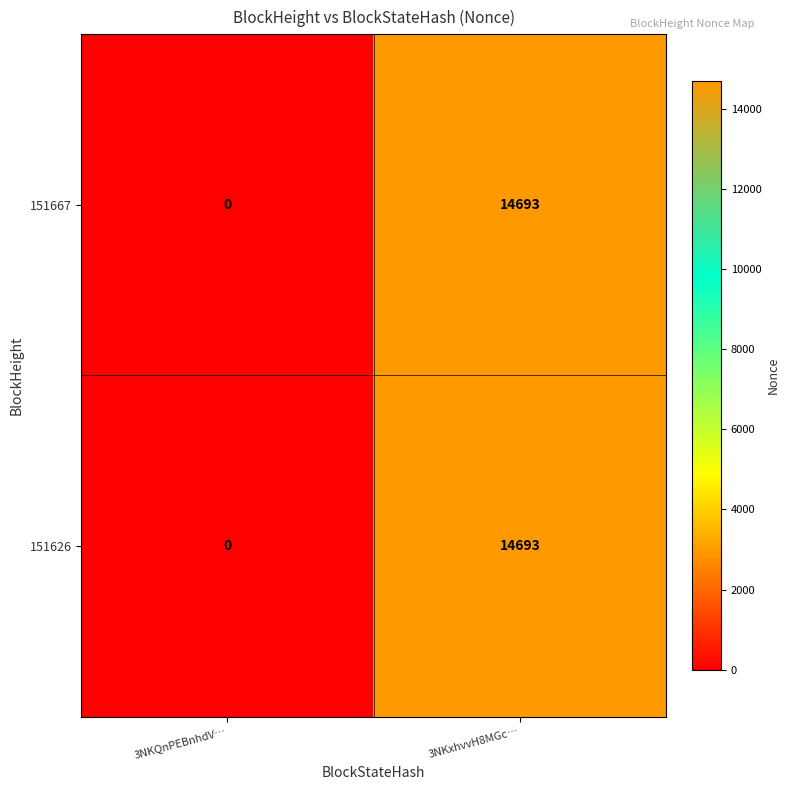

How many data points does each series have?

2